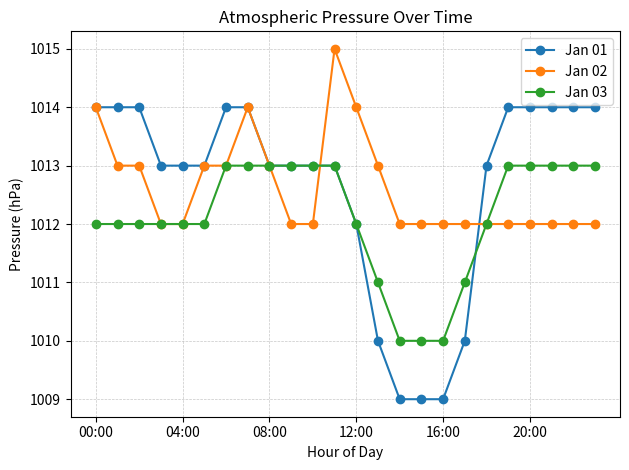

What is the value of the Jan 03 point at the 1st from the left?

1012